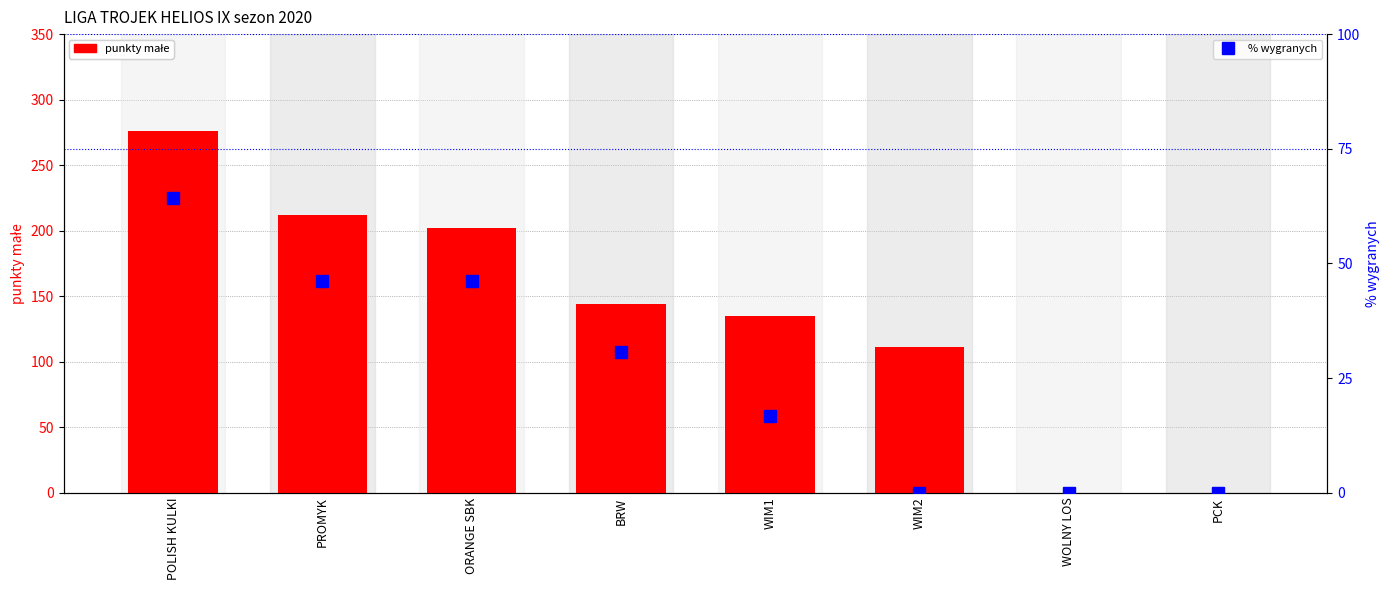

List the series in order of their overall mean, highest first.

punkty małe, % wygranych